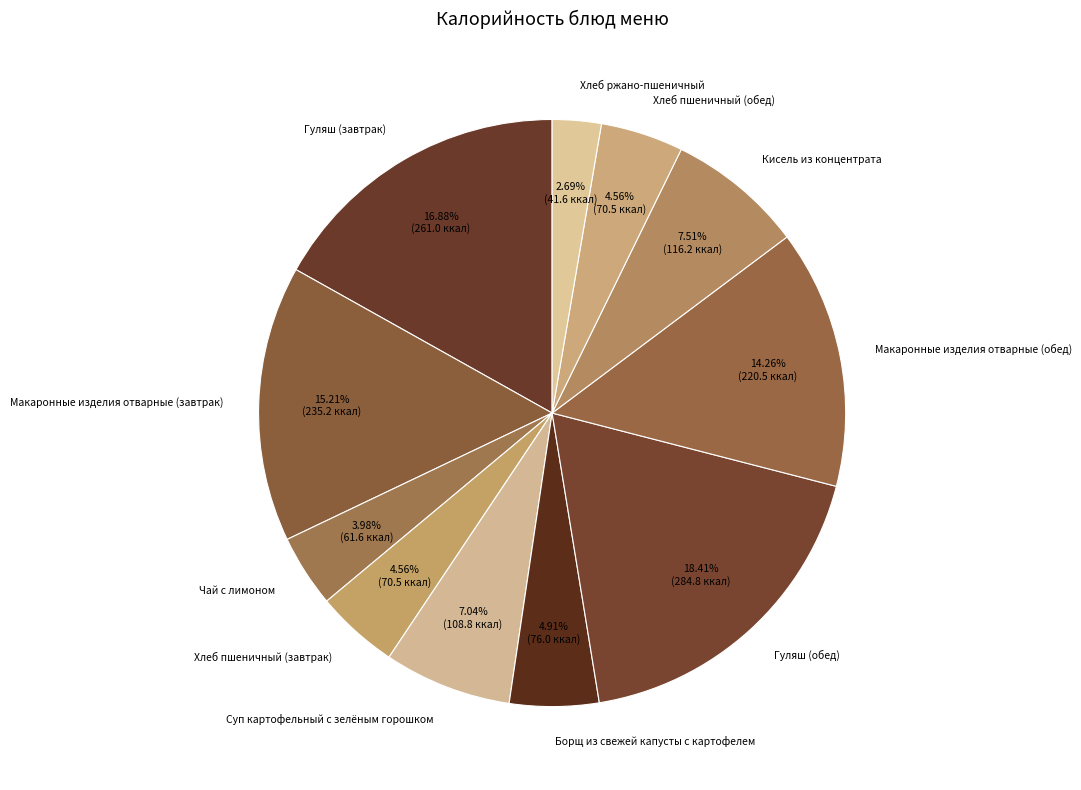

The Кисель из концентрата slice represents 8% of the pie. True or false?

True